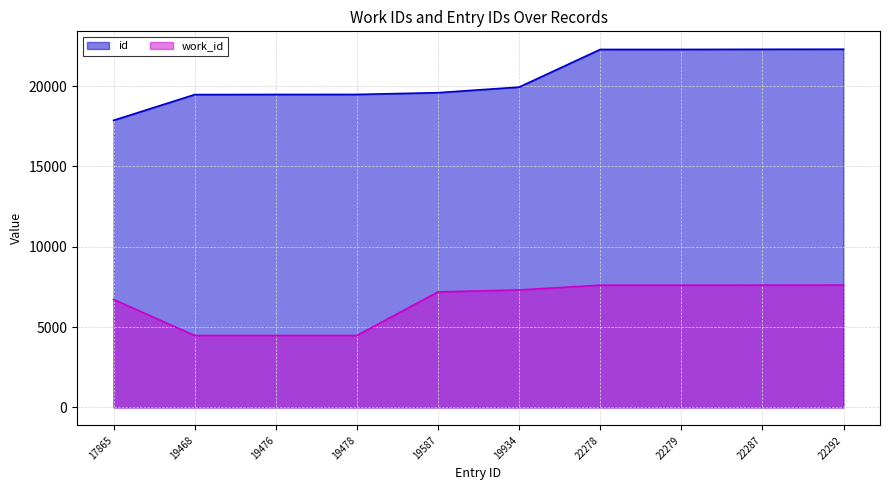

Reading left to right, extract all data points from this chart.

id: 17865=17865	19468=19468	19476=19476	19478=19478	19587=19587	19934=19934	22278=22278	22279=22279	22287=22287	22292=22292
work_id: 17865=6717	19468=4475	19476=4475	19478=4475	19587=7187	19934=7312	22278=7607	22279=7607	22287=7610	22292=7616